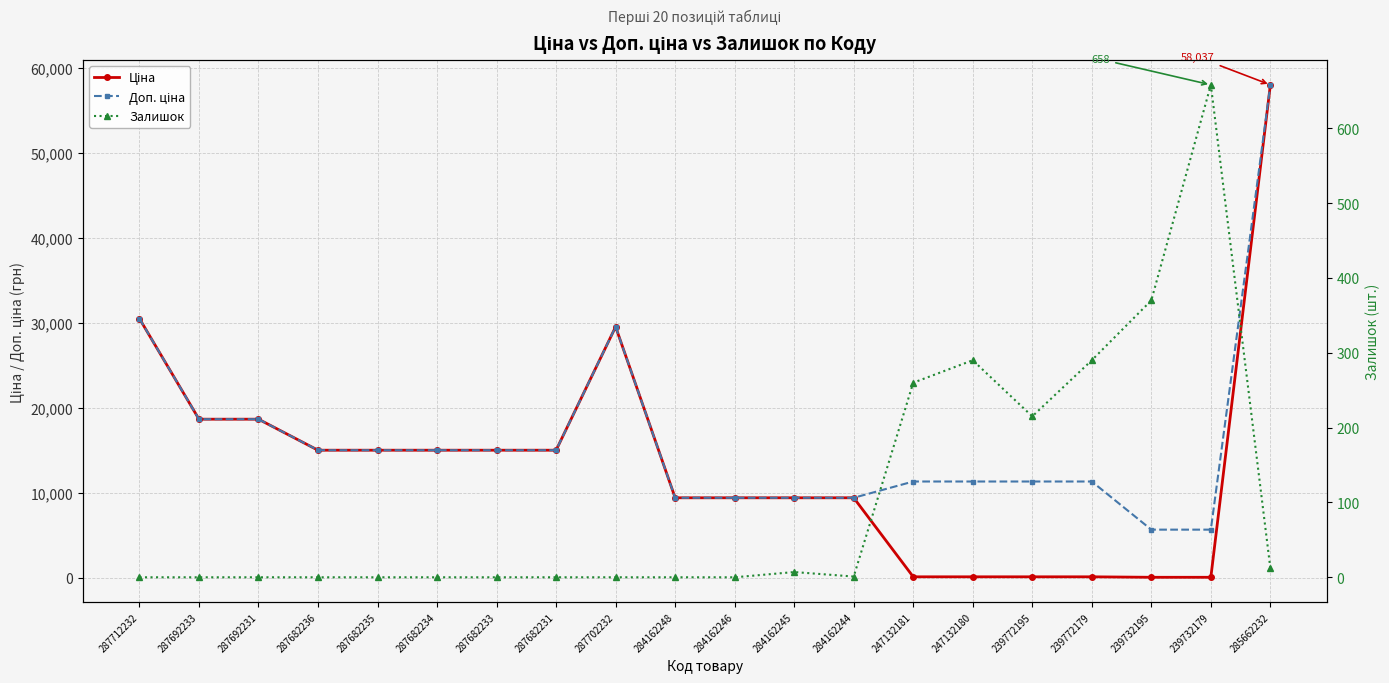

True or false: Залишок has a value of 0.0 at 287692231.

True